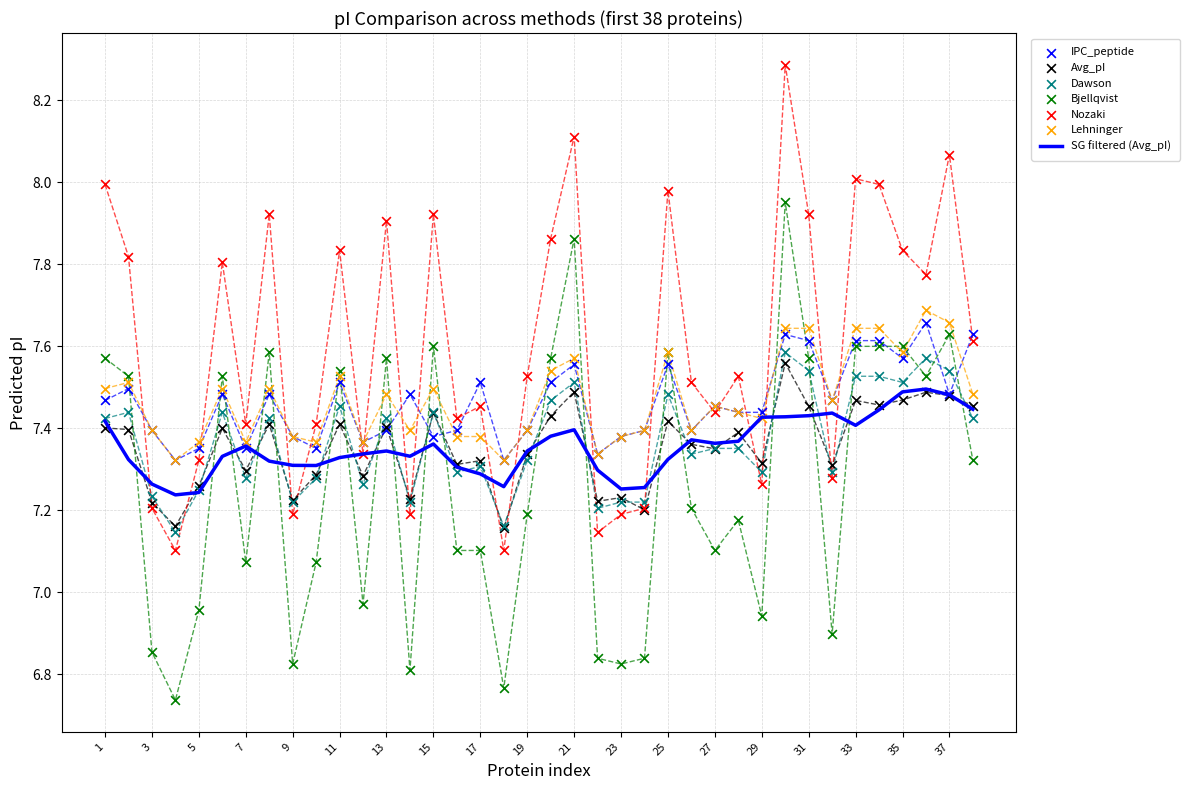

At how many categories does at least one series exceed 7?

38